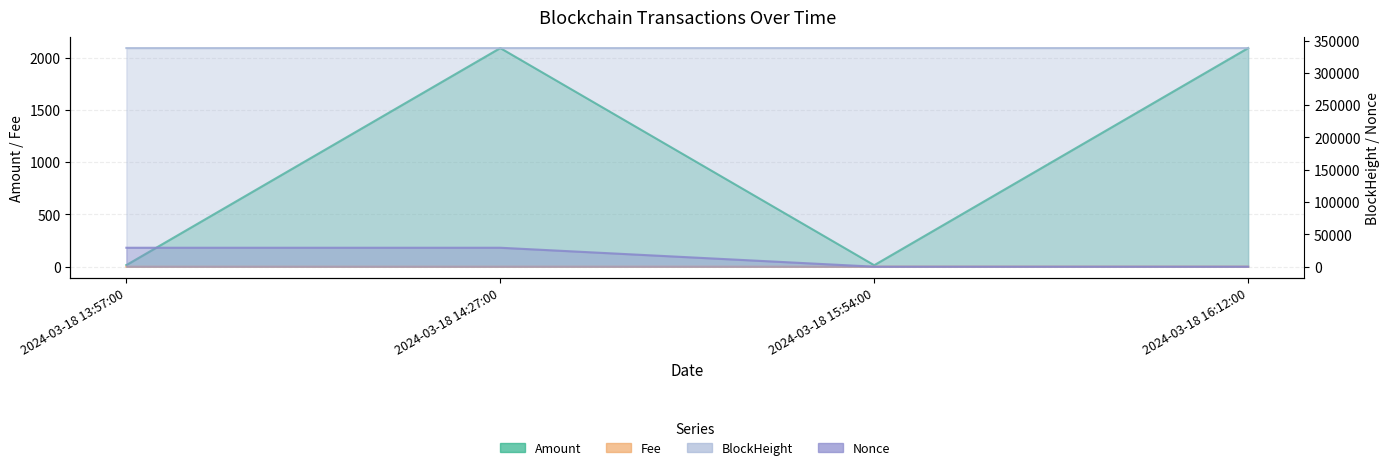

Is it true that Fee equals 0.1 at 2024-03-18 13:57:00?

True